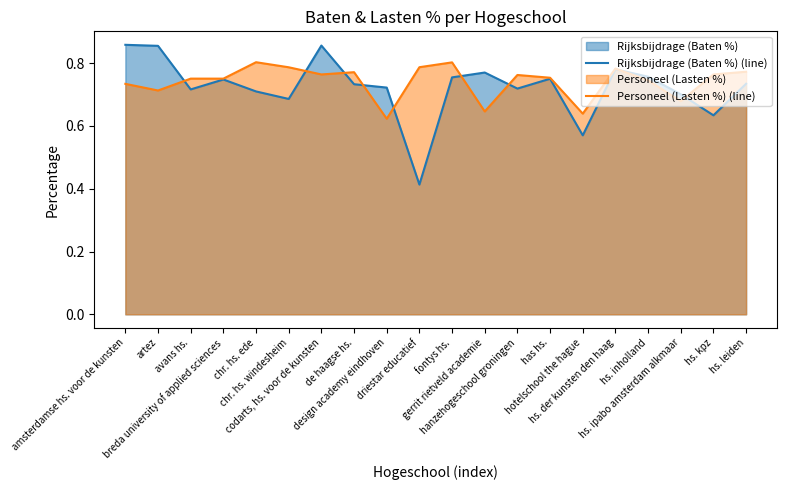

At de haagse hs., list the series in order from largest to smallest.

Personeel (Lasten %) (line), Rijksbijdrage (Baten %) (line)